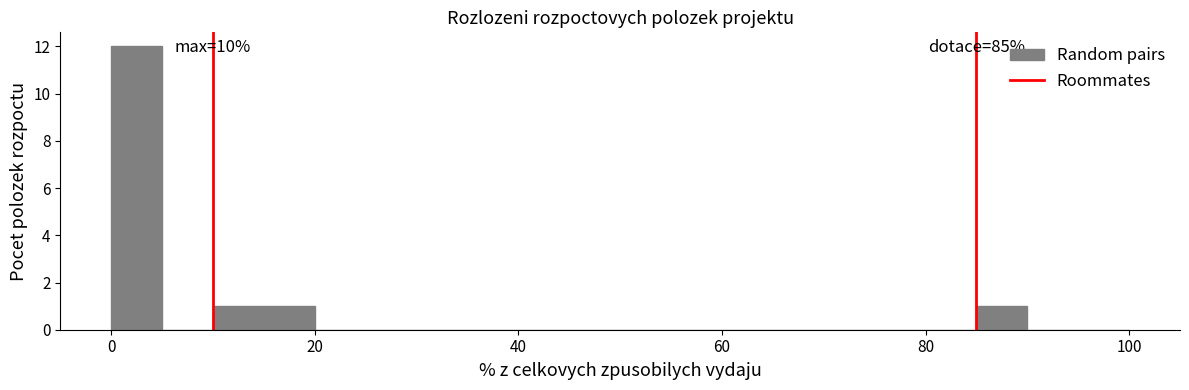

Read against the x-axis, roughly where is the centre of the tallest bar?

2